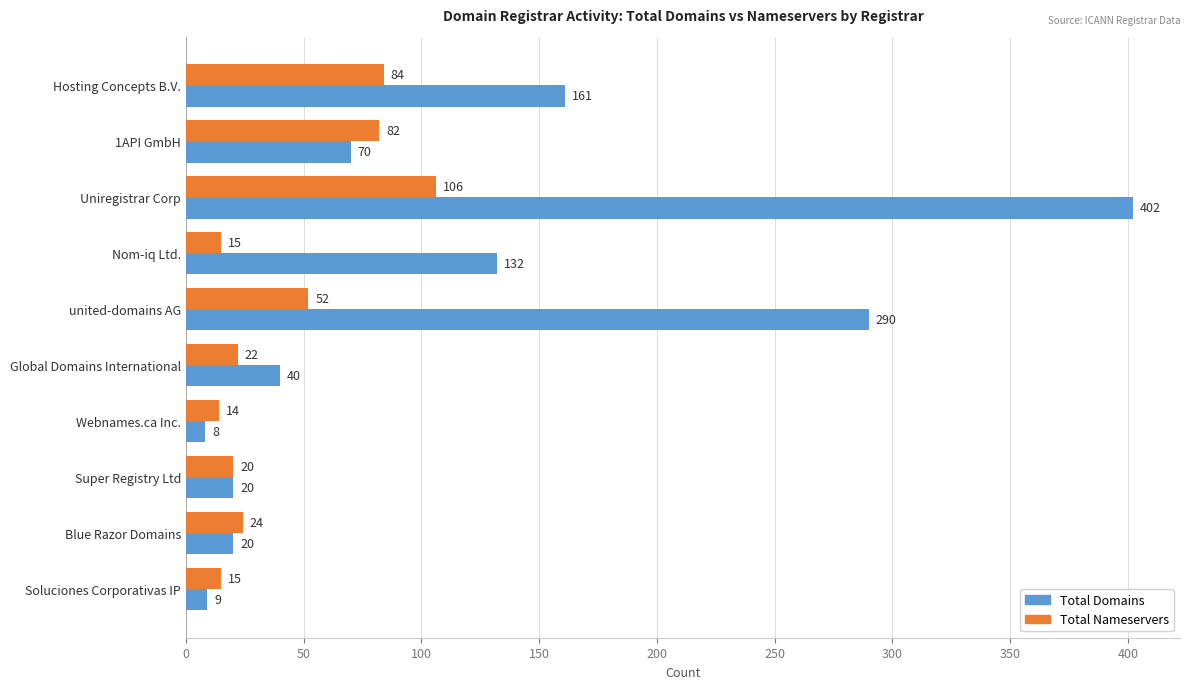

Which series has the largest total across all categories?

Total Domains